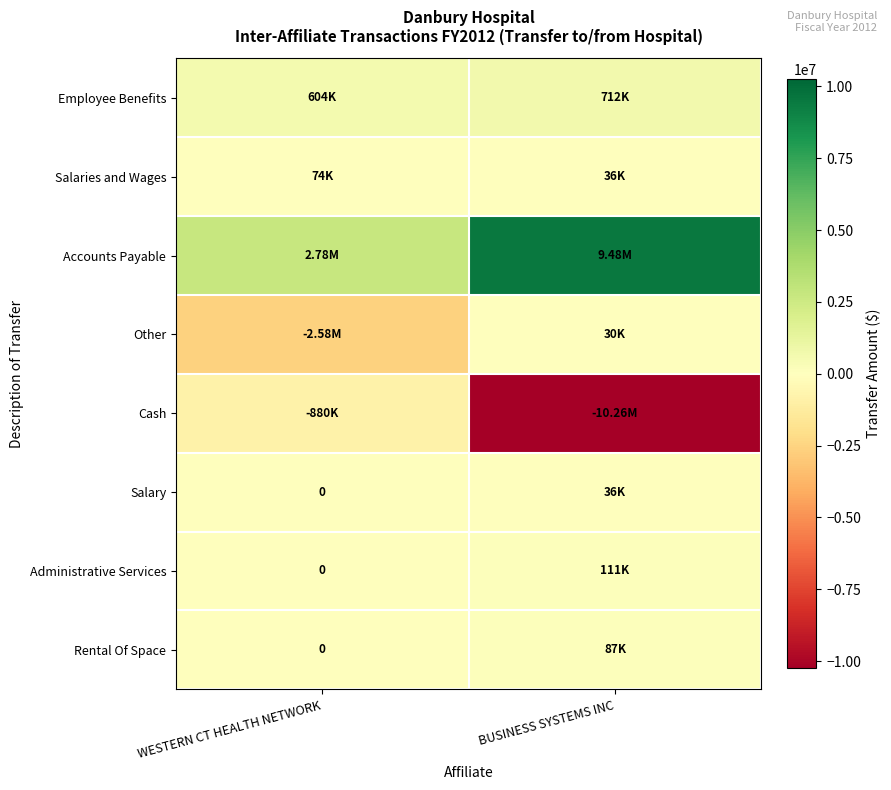

True or false: Employee Benefits has a value of 604000 at WESTERN CT HEALTH NETWORK.

True